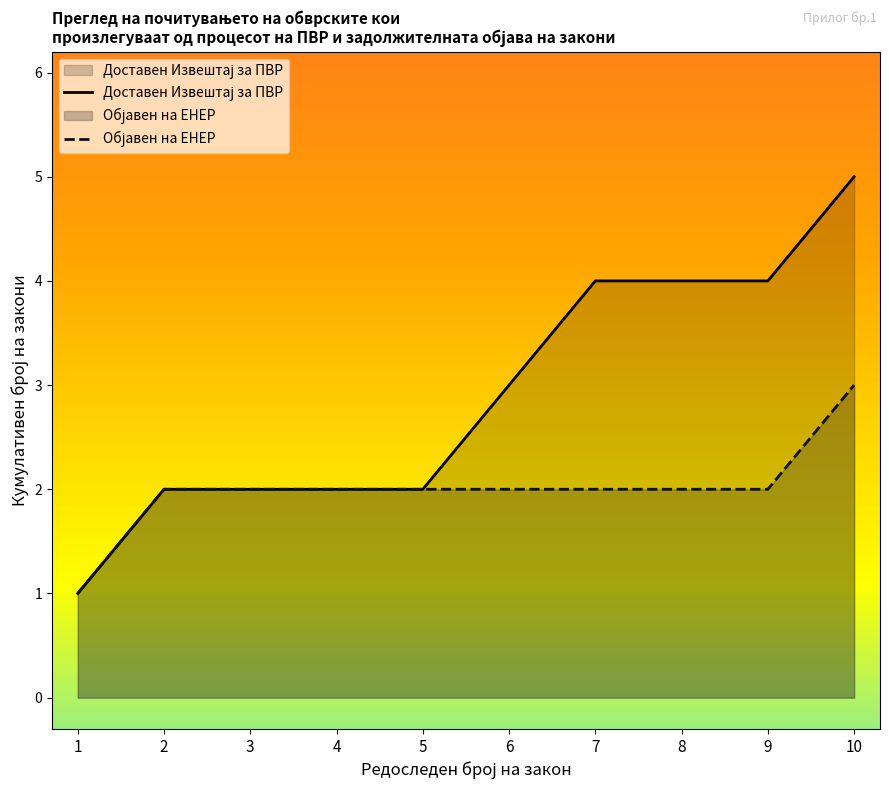

Which label corresponds to the largest value in the chart?

10